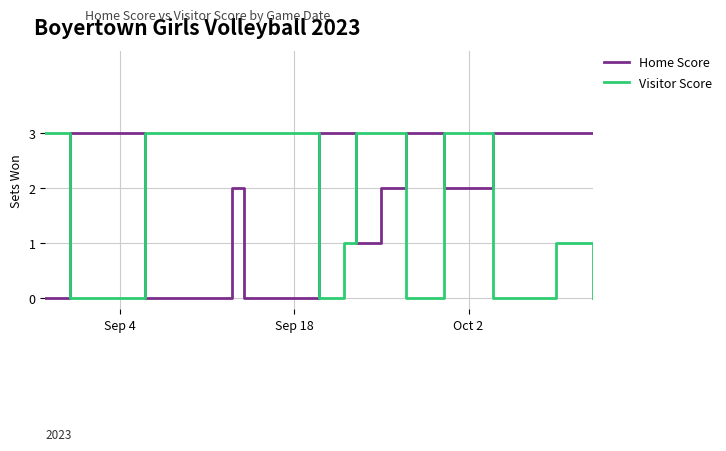

Which series has the largest total across all categories?

Home Score